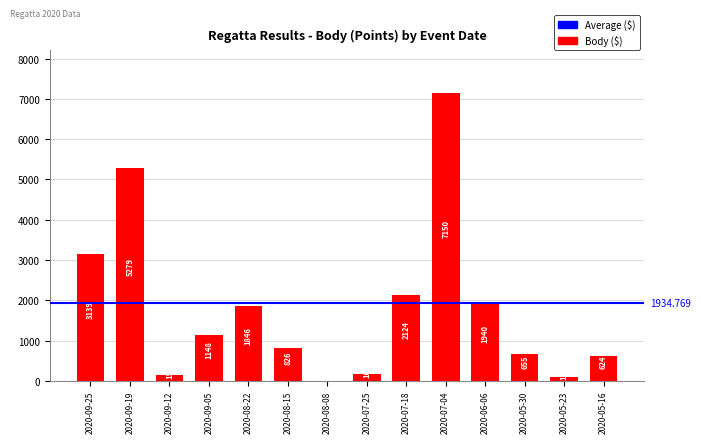

True or false: the data shows 6975 at 2020-09-19.

False